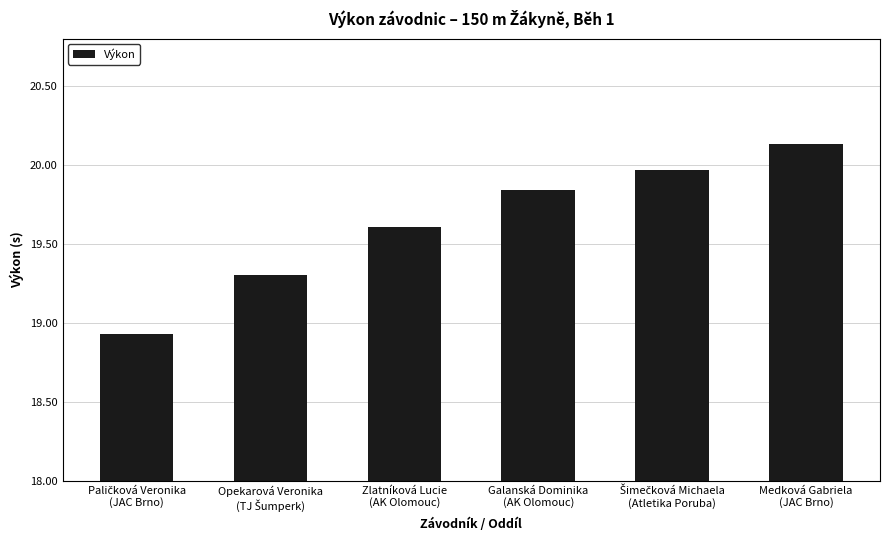

What is the difference between the maximum and minimum values?

1.2